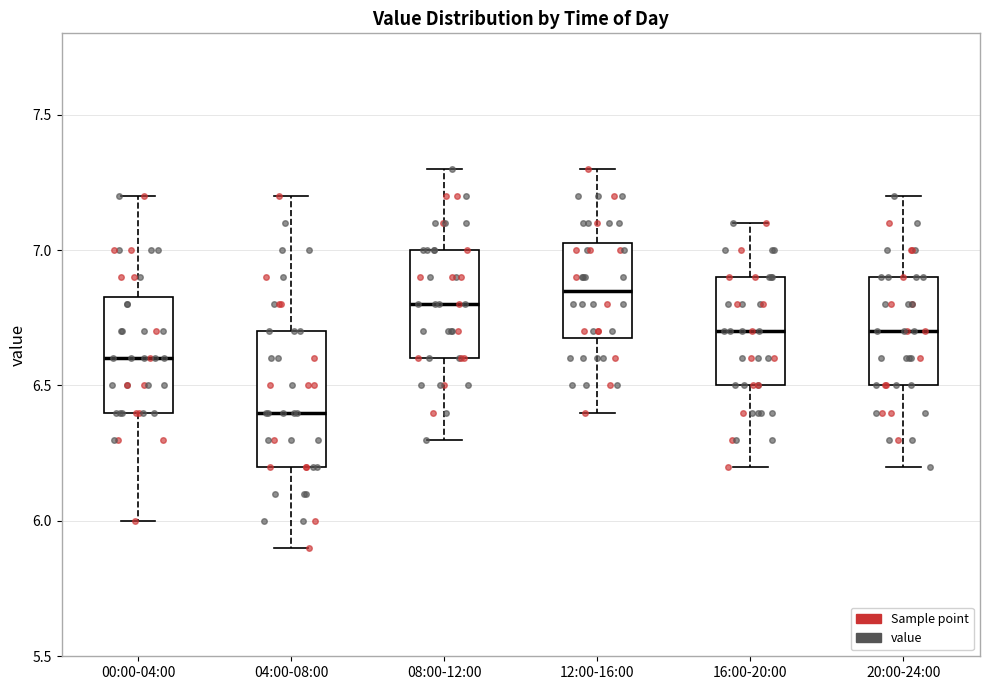

Where does the median line of the box for 08:00-12:00 sit on the y-axis? The values are not printed on the chart, so give them approximately, as read against the axis.

6.80